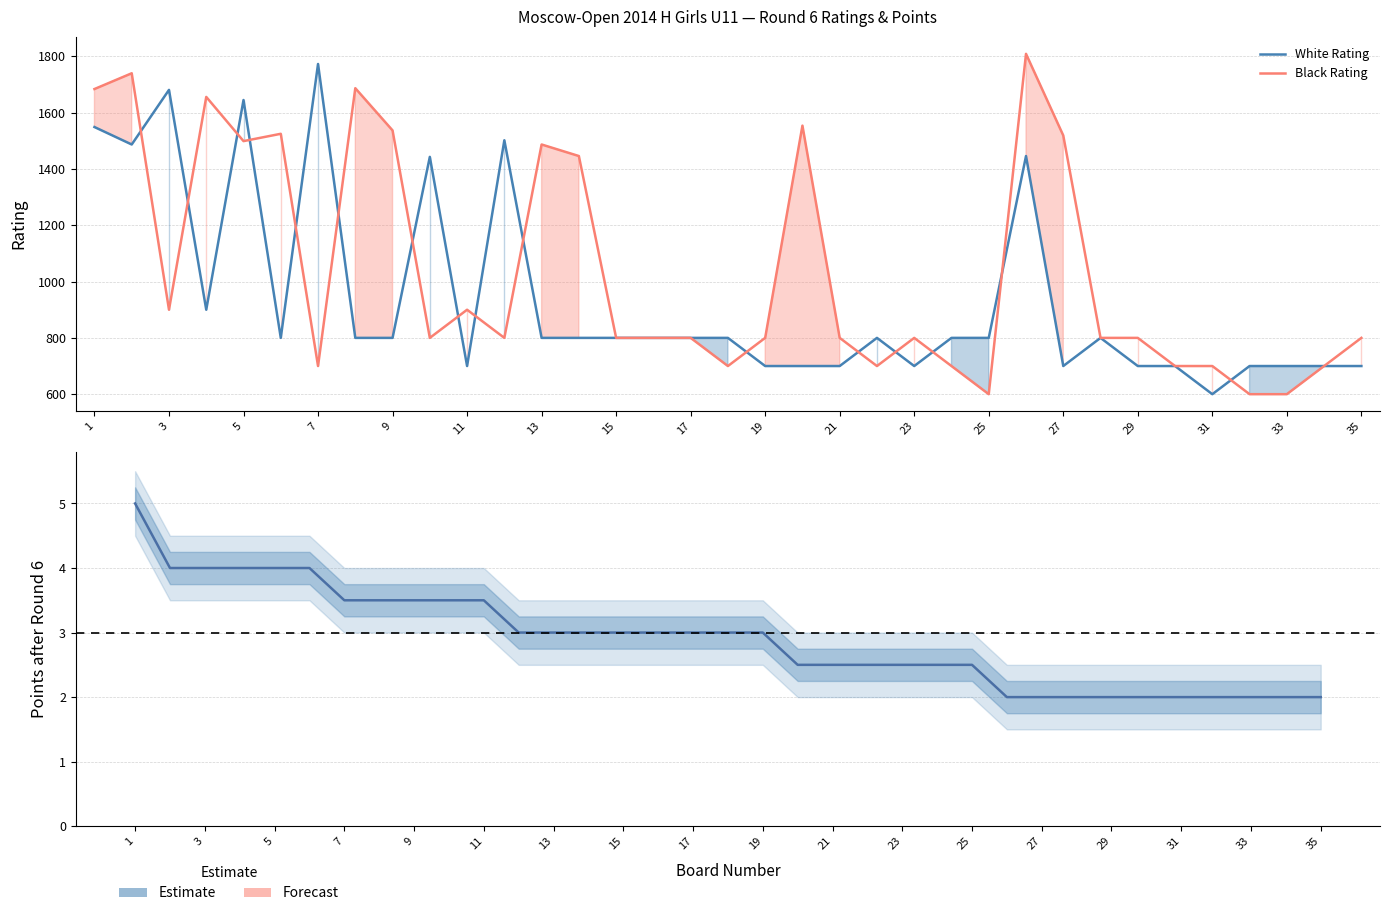

What is the label of the 7th point from the left?

7